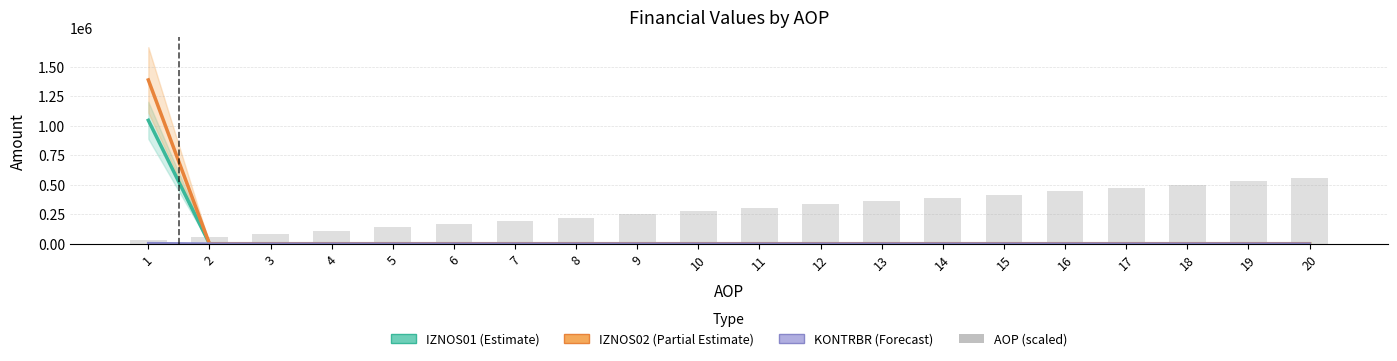

At 4, list the series in order from smallest to largest.

IZNOS01 (Estimate), IZNOS02 (Partial Estimate), KONTRBR (Forecast), AOP (scaled)